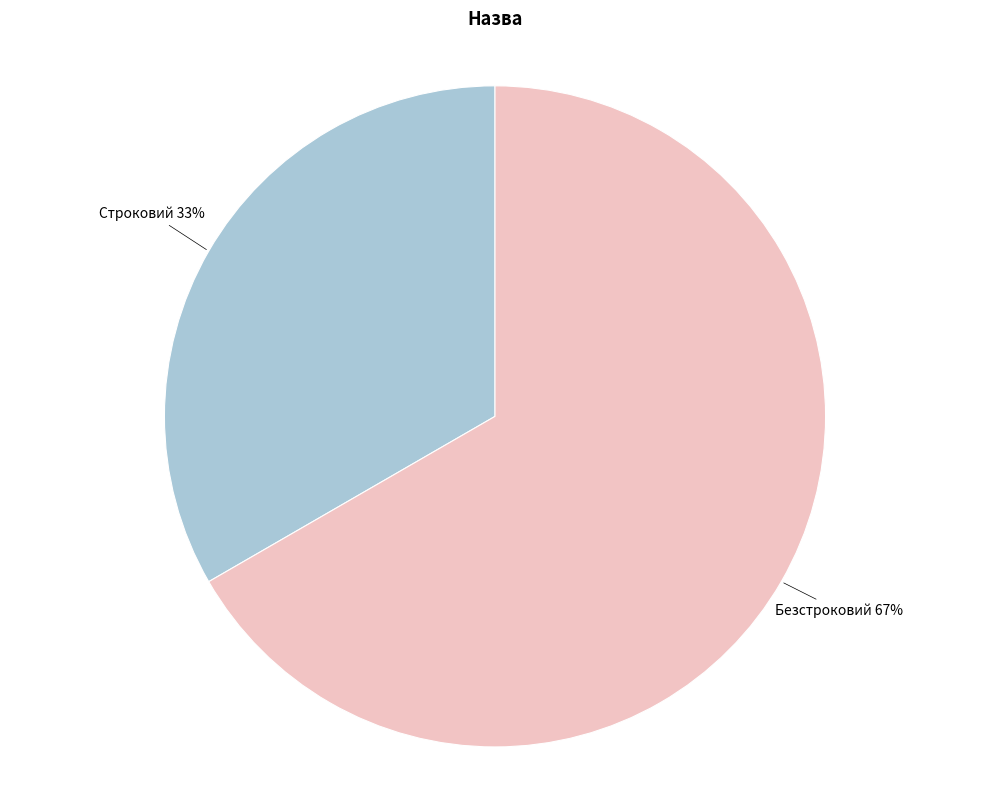

Which category accounts for the majority?

Безстроковий